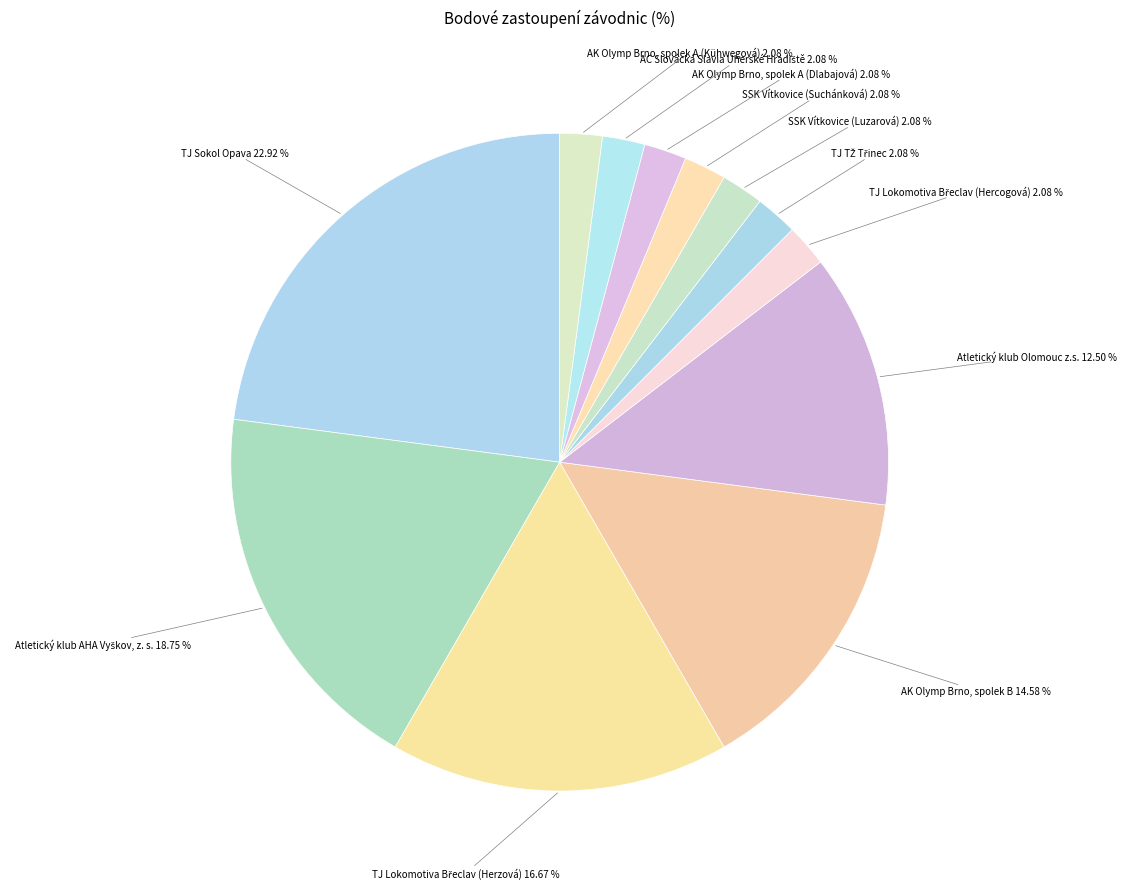

How many segments does this pie chart have?

12